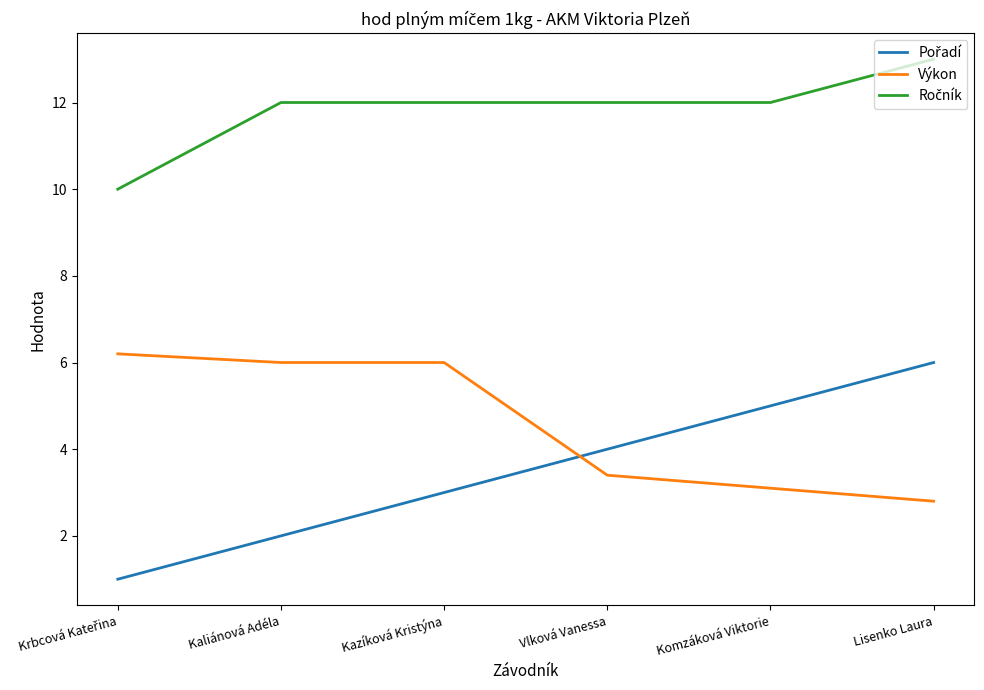

What is the minimum value shown in the chart?

1.0